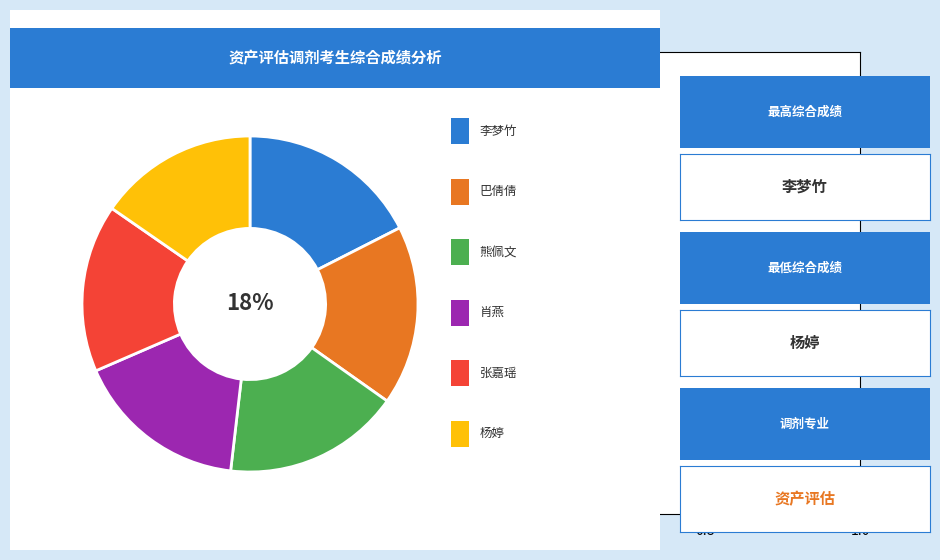

Rank the categories by value from highest to lowest.

李梦竹, 巴倩倩, 熊佩文, 肖燕, 张嘉瑶, 杨婷